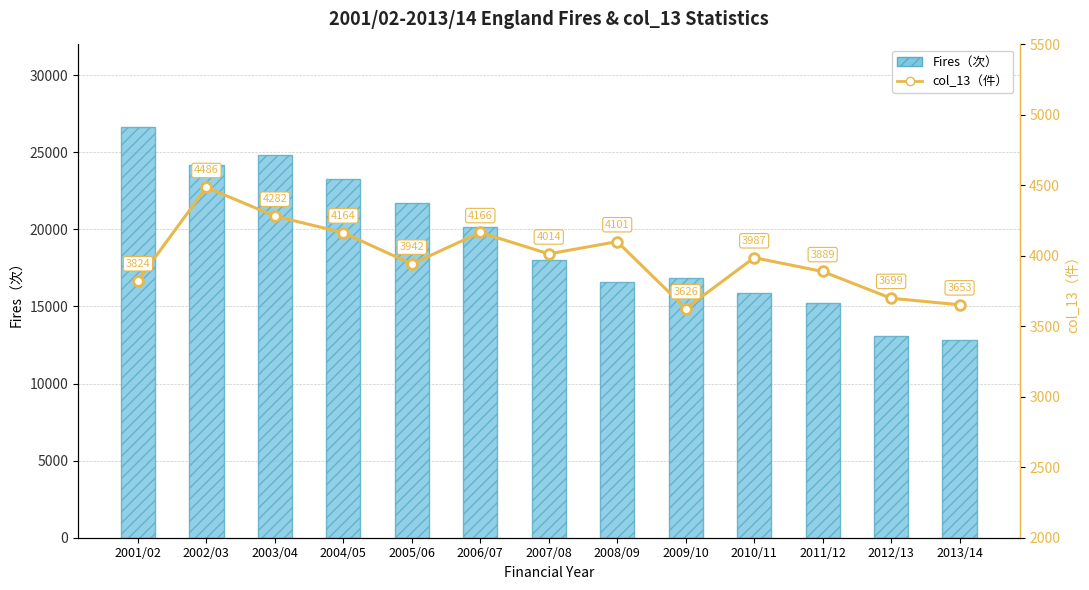

Rank the series at 2003/04 from highest to lowest value.

Fires（次）, col_13（件）